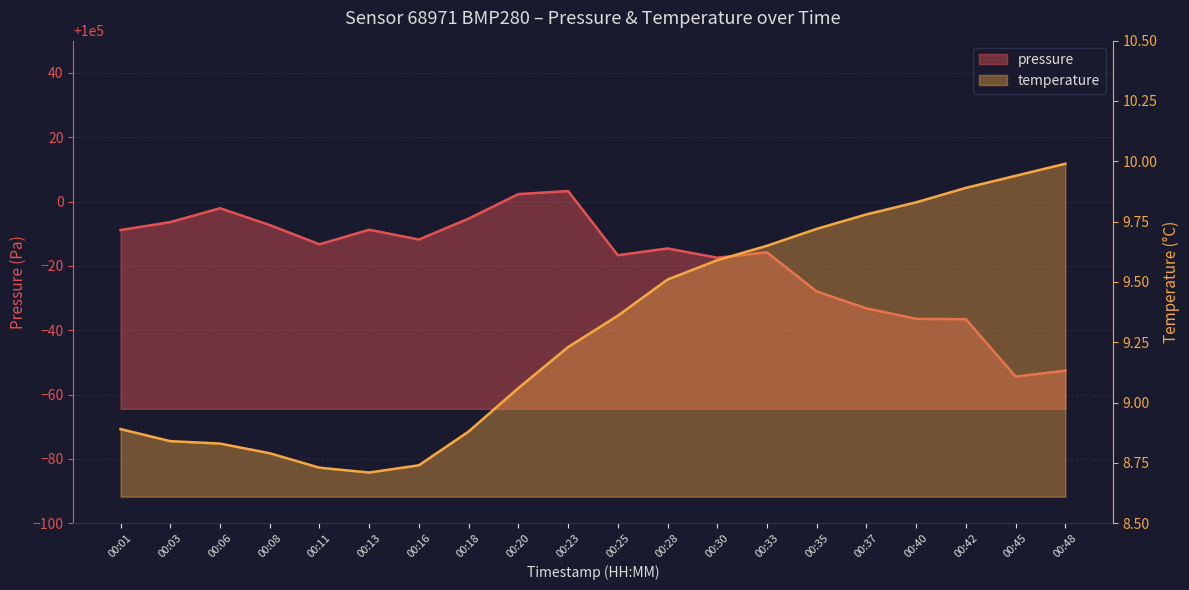

Where is temperature nearest to the value 9?

00:20